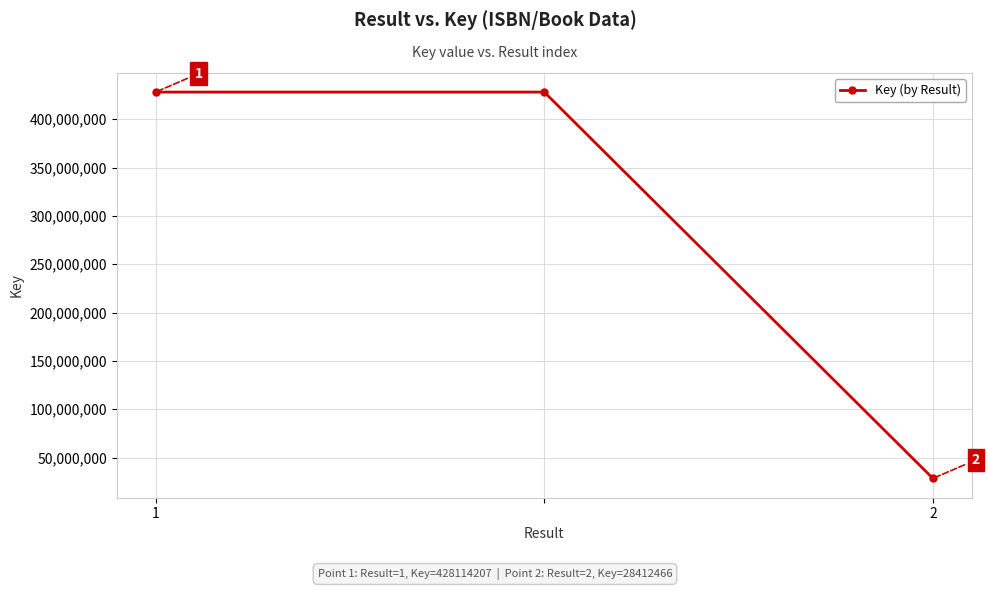

Does the chart display data point markers on the line(s)?

Yes